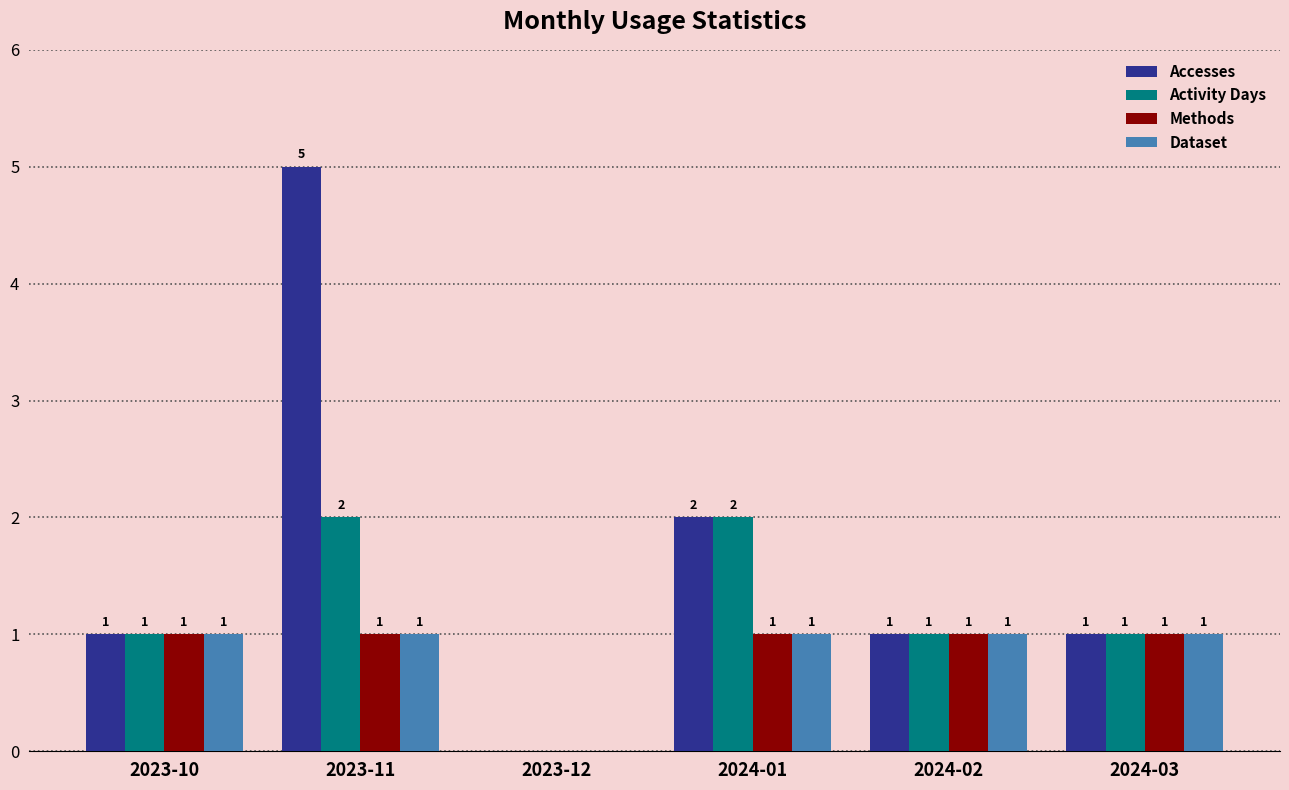

How many groups of bars are there?

6